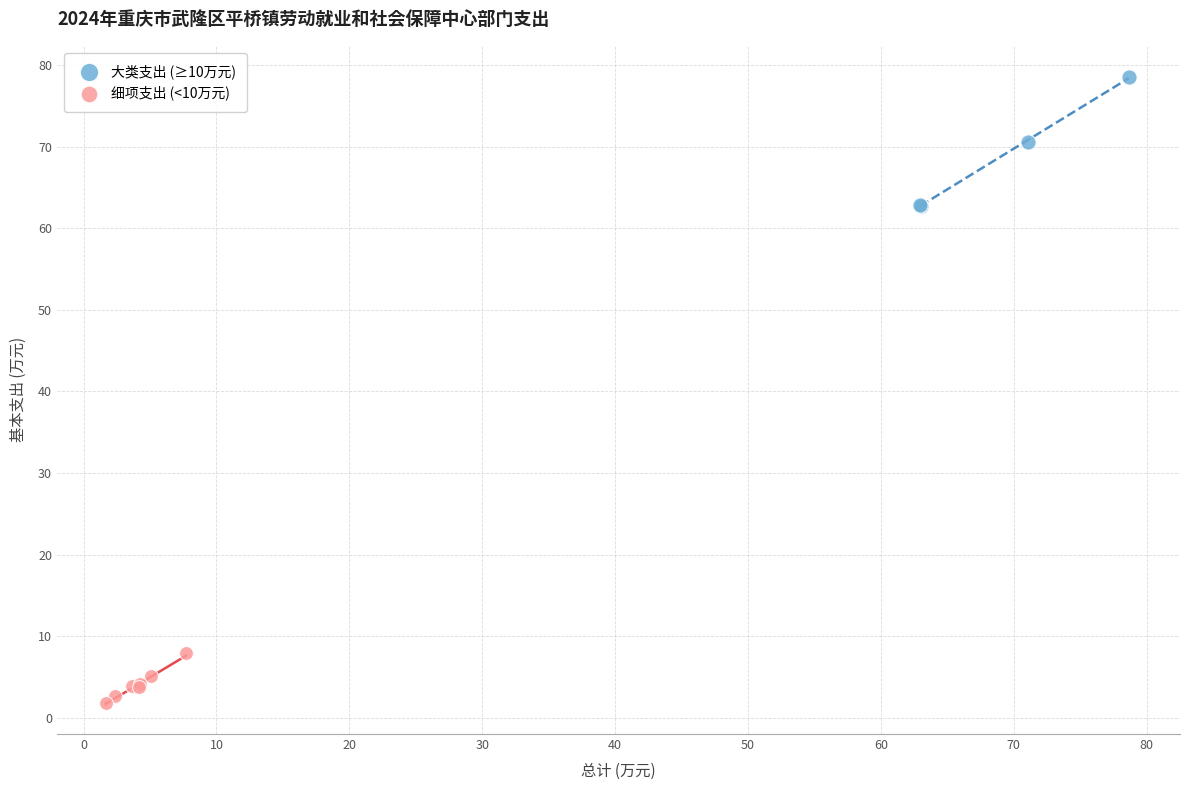

Which series has the widest spread of Y values?

大类支出 (≥10万元)